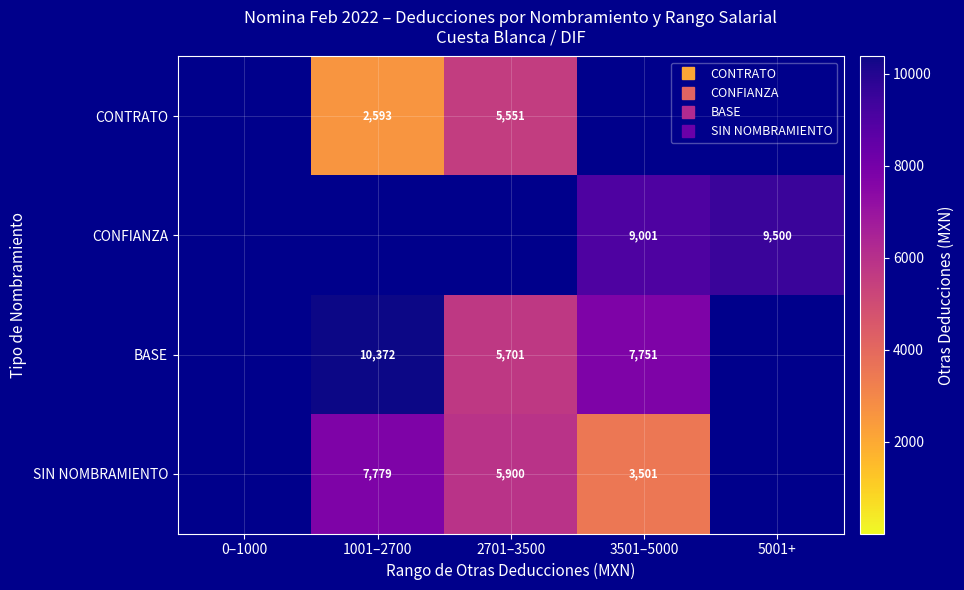

Which series has the widest spread of values?

BASE